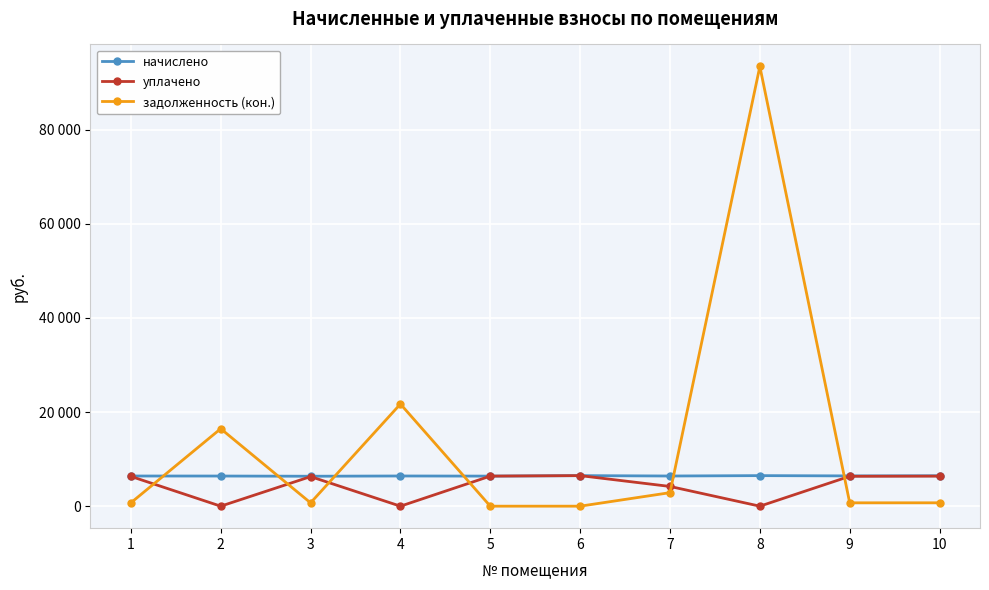

What are all the series names shown in the legend?

начислено, уплачено, задолженность (кон.)